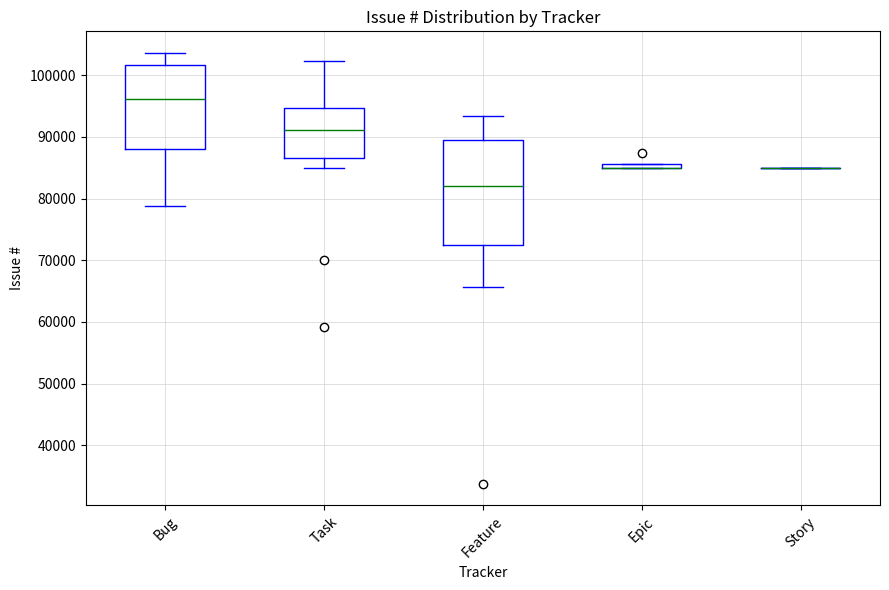

Comparing the boxes themselves (not the whiskers), which one is the tallest?

Feature